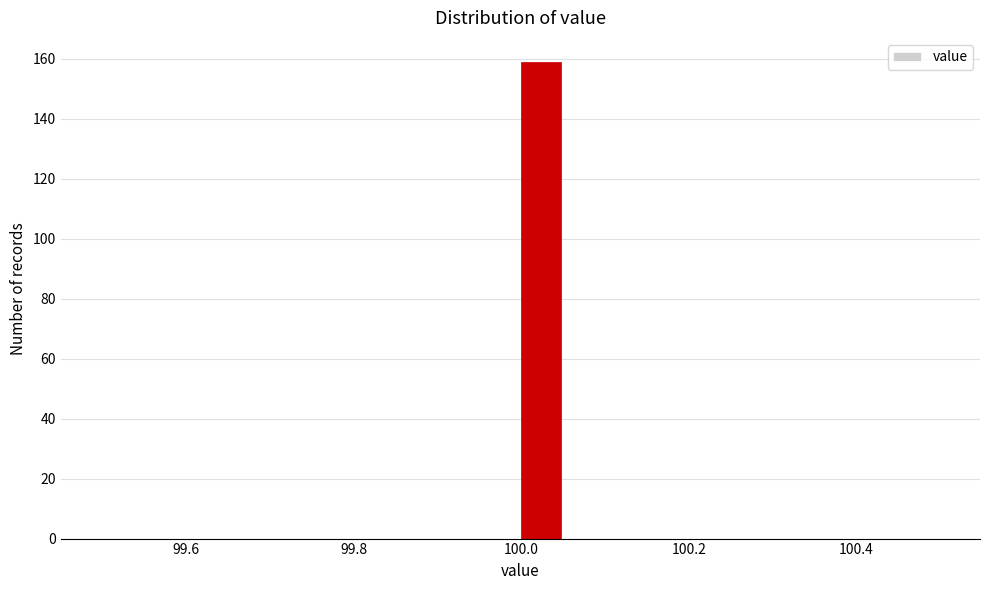

Read against the x-axis, roughly where is the centre of the tallest bar?

100.02